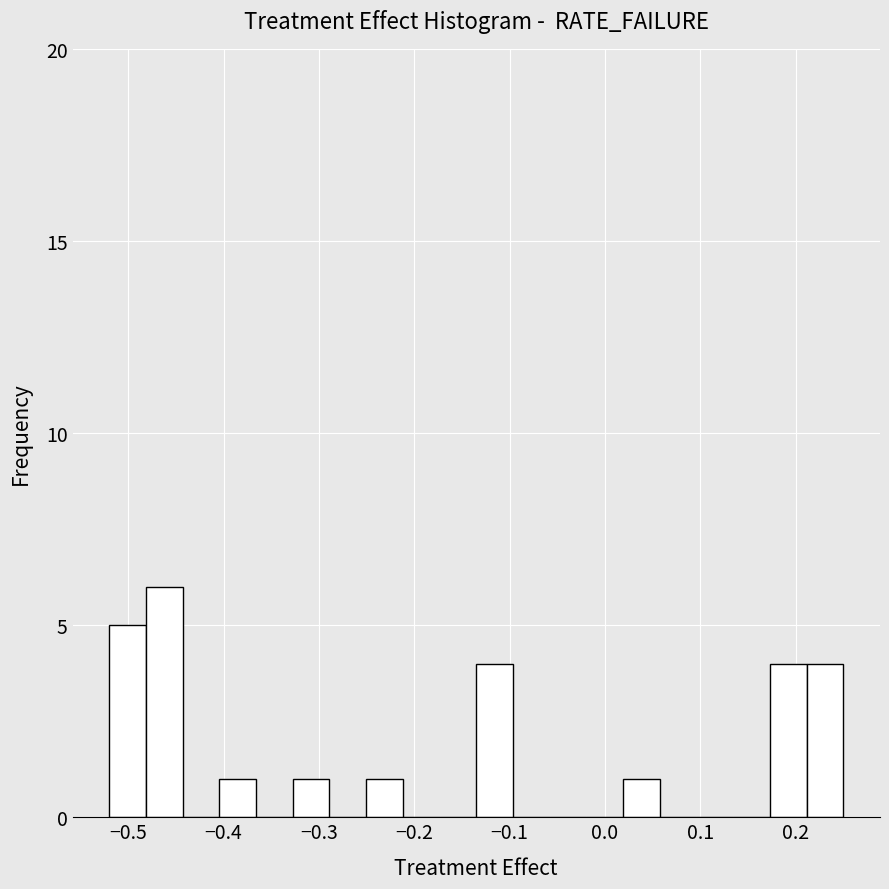

Read against the x-axis, roughly where is the centre of the tallest bar?

-0.46